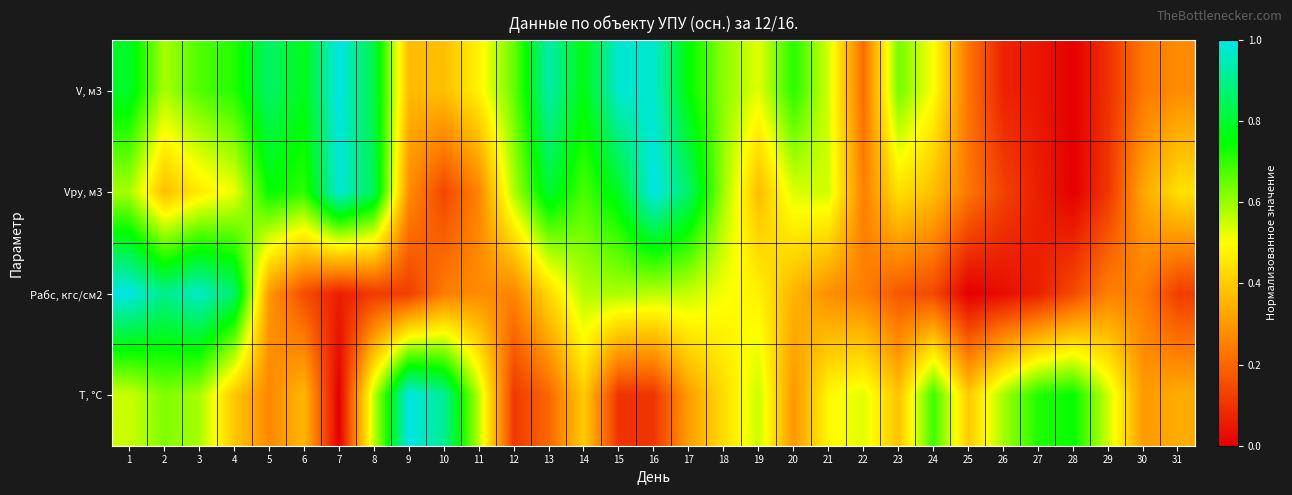

Reading left to right, list all the values displayed in this chart.

V, м3: 1=0.8	2=0.6	3=0.7	4=0.7	5=0.9	6=0.8	7=1.0	8=0.8	9=0.4	10=0.4	11=0.5	12=0.6	13=0.9	14=0.8	15=1.0	16=1.0	17=0.8	18=0.6	19=0.5	20=0.7	21=0.5	22=0.2	23=0.6	24=0.5	25=0.2	26=0.1	27=0.0	28=0.0	29=0.1	30=0.2	31=0.3
Vру, м3: 1=0.6	2=0.4	3=0.5	4=0.5	5=0.7	6=0.7	7=1.0	8=0.8	9=0.3	10=0.1	11=0.3	12=0.6	13=0.8	14=0.7	15=0.8	16=1.0	17=0.9	18=0.6	19=0.4	20=0.5	21=0.5	22=0.2	23=0.4	24=0.4	25=0.2	26=0.1	27=0.1	28=0.0	29=0.1	30=0.3	31=0.4
Pабс, кгс/см2: 1=1.0	2=0.9	3=1.0	4=0.9	5=0.3	6=0.2	7=0.1	8=0.1	9=0.1	10=0.2	11=0.3	12=0.3	13=0.4	14=0.6	15=0.6	16=0.6	17=0.6	18=0.5	19=0.5	20=0.4	21=0.3	22=0.3	23=0.2	24=0.1	25=0.0	26=0.0	27=0.1	28=0.1	29=0.3	30=0.2	31=0.1
T, °C: 1=0.6	2=0.6	3=0.6	4=0.4	5=0.3	6=0.4	7=0.0	8=0.6	9=1.0	10=0.9	11=0.6	12=0.1	13=0.2	14=0.4	15=0.1	16=0.1	17=0.3	18=0.4	19=0.6	20=0.3	21=0.5	22=0.5	23=0.4	24=0.7	25=0.4	26=0.6	27=0.7	28=0.7	29=0.5	30=0.3	31=0.3